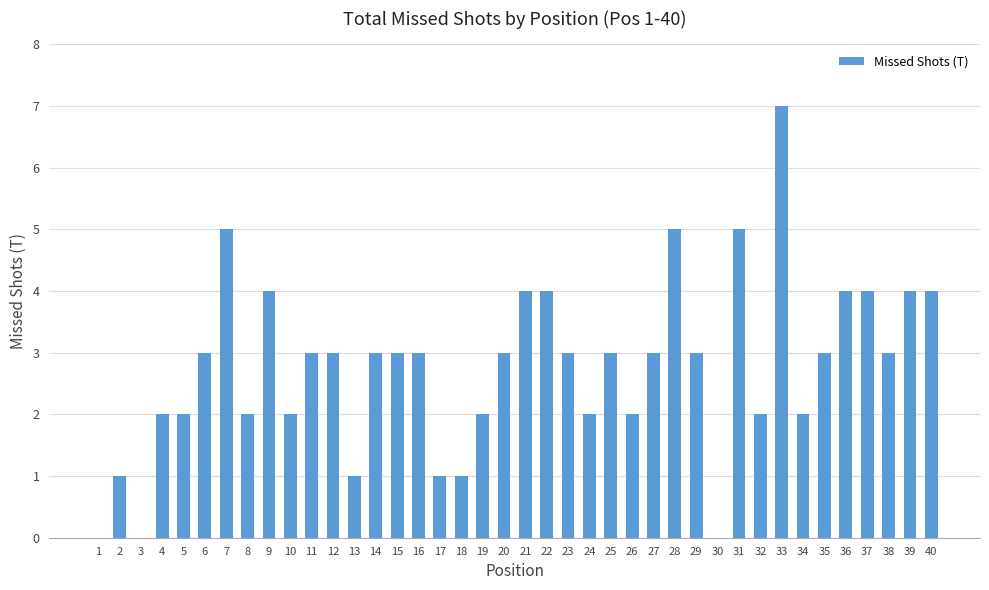

Which label corresponds to the largest value in the chart?

33